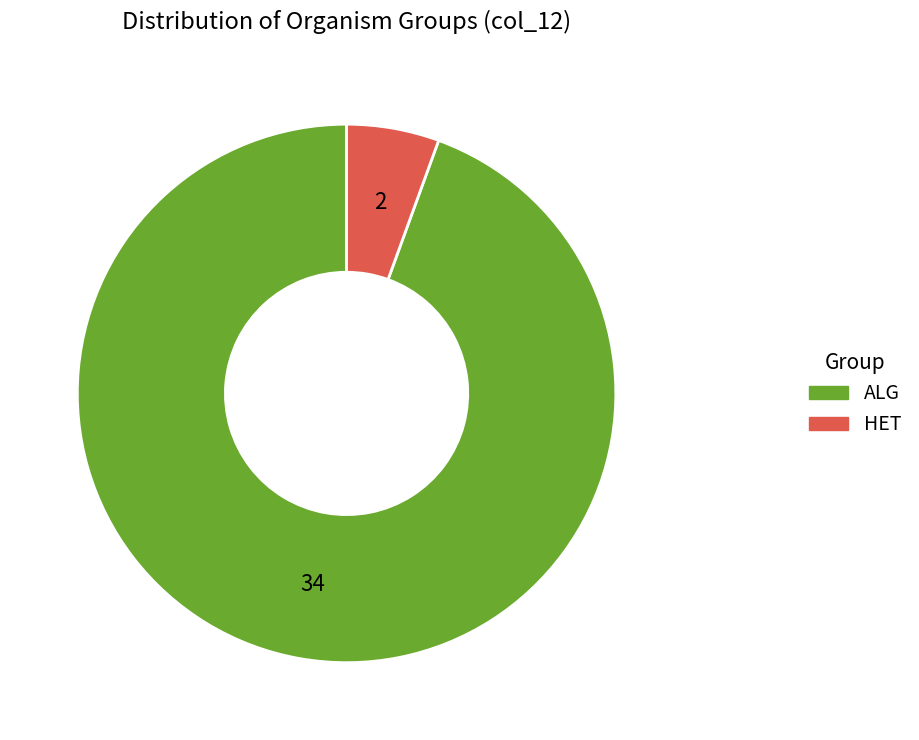

Combined, do HET and ALG account for over 50%?

Yes